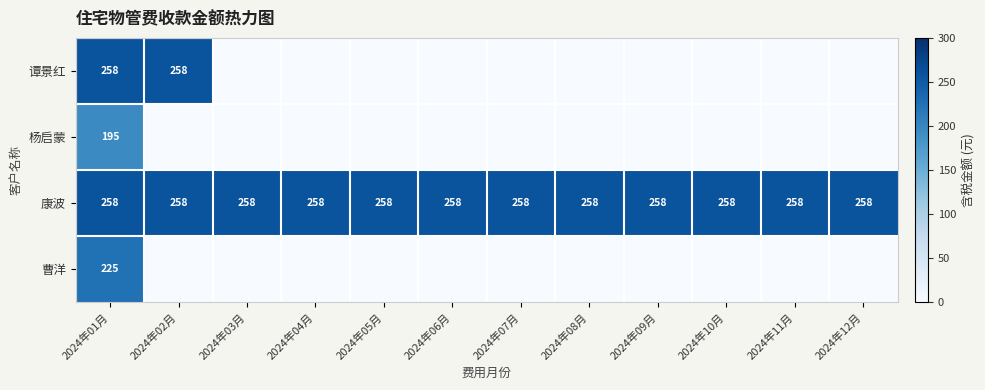

True or false: 曹洋 has a value of 55 at 2024年01月.

False